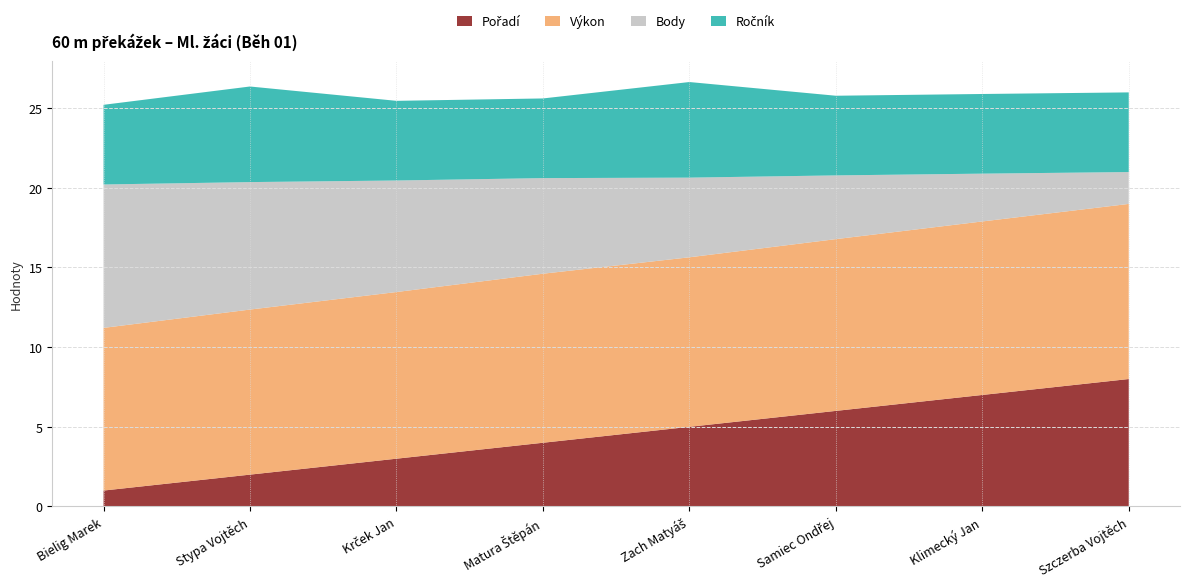

Reading right to left, what are all the values shown in this chart?

Pořadí: Szczerba Vojtěch=8.0	Klimecký Jan=7.0	Samiec Ondřej=6.0	Zach Matyáš=5.0	Matura Štěpán=4.0	Krček Jan=3.0	Stypa Vojtěch=2.0	Bielig Marek=1.0
Výkon: Szczerba Vojtěch=11.0	Klimecký Jan=10.9	Samiec Ondřej=10.8	Zach Matyáš=10.6	Matura Štěpán=10.6	Krček Jan=10.5	Stypa Vojtěch=10.4	Bielig Marek=10.2
Body: Szczerba Vojtěch=2.0	Klimecký Jan=3.0	Samiec Ondřej=4.0	Zach Matyáš=5.0	Matura Štěpán=6.0	Krček Jan=7.0	Stypa Vojtěch=8.0	Bielig Marek=9.0
Ročník: Szczerba Vojtěch=5.0	Klimecký Jan=5.0	Samiec Ondřej=5.0	Zach Matyáš=6.0	Matura Štěpán=5.0	Krček Jan=5.0	Stypa Vojtěch=6.0	Bielig Marek=5.0